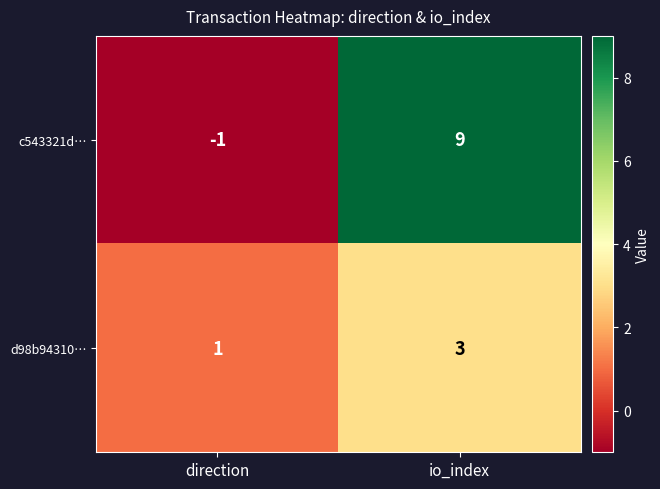

What is the sum of all c543321d… values?

8